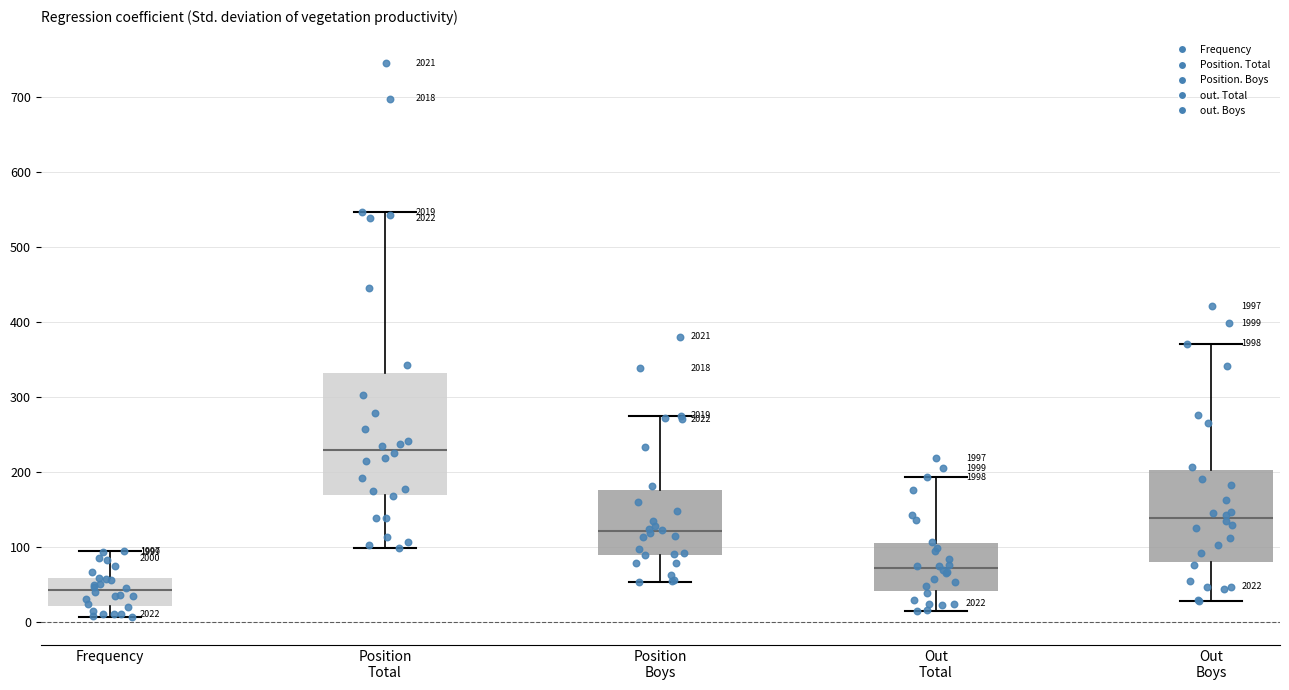

Which box's median line is the lowest?

Frequency